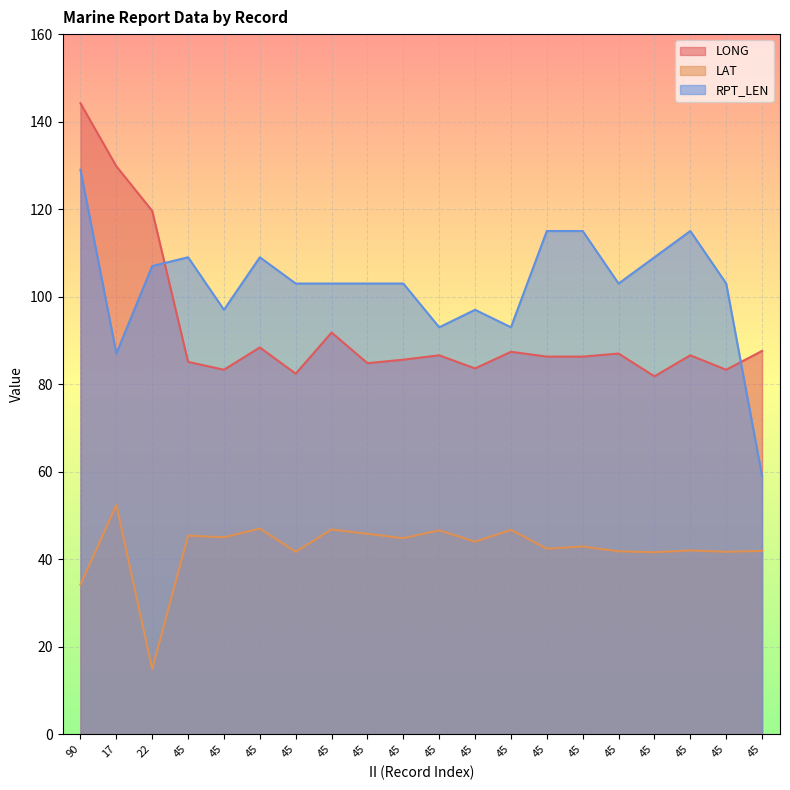

Reading left to right, what are all the values shown in this chart?

LONG: 144.2	129.8	119.6	85.1	83.3	88.4	82.4	91.8	84.8	85.6	86.6	83.6	87.4	86.3	86.3	87.0	81.8	86.6	83.3	87.6
LAT: 34.2	52.4	14.9	45.4	45.0	47.0	41.7	46.8	45.8	44.8	46.6	44.0	46.7	42.4	42.9	41.8	41.6	42.0	41.7	41.9
RPT_LEN: 129.0	87.0	107.0	109.0	97.0	109.0	103.0	103.0	103.0	103.0	93.0	97.0	93.0	115.0	115.0	103.0	109.0	115.0	103.0	59.0